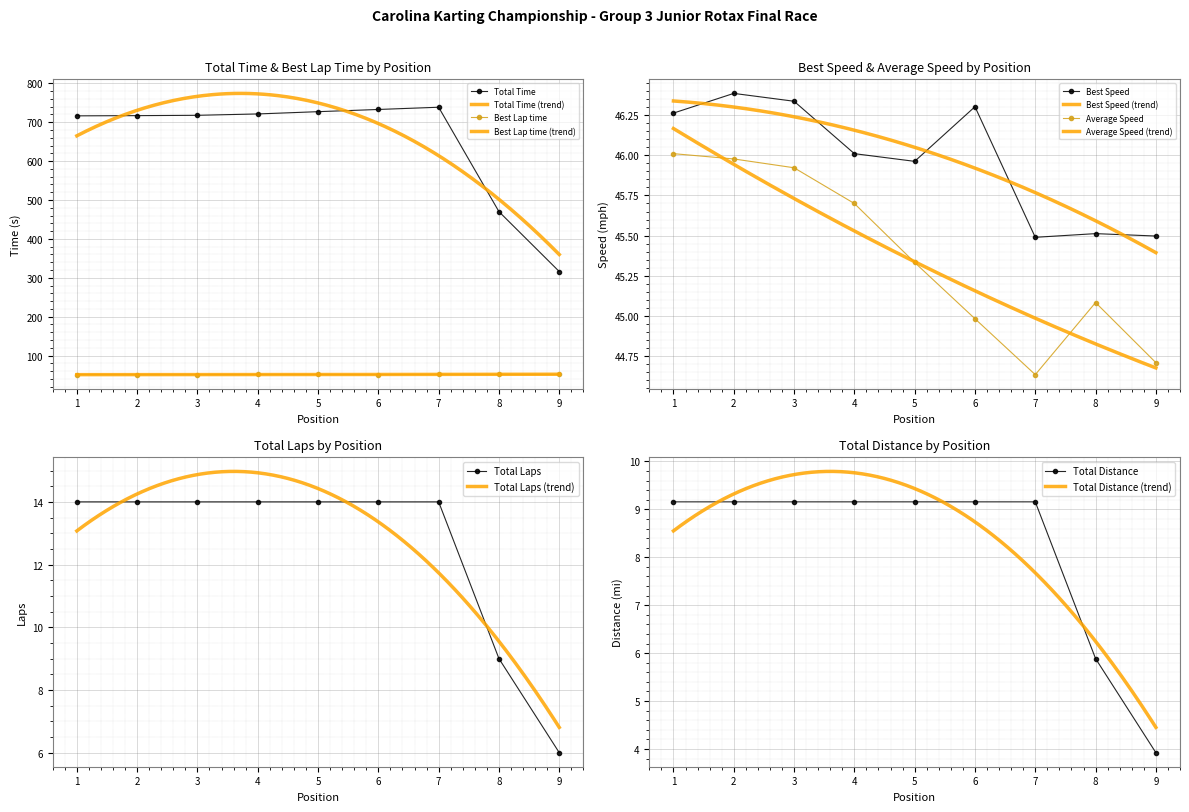

True or false: Average Speed and Total Laps cross at least once.

False